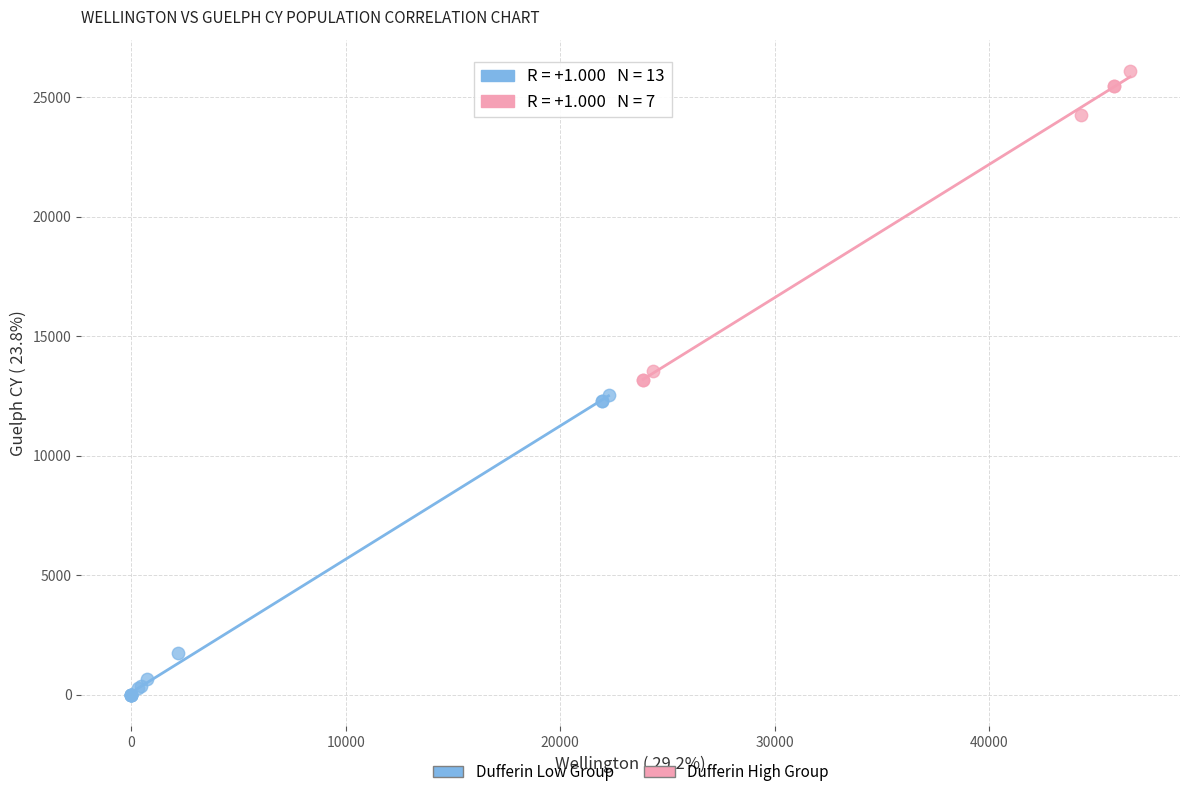

Which series reaches the minimum Y coordinate?

Dufferin Low Group